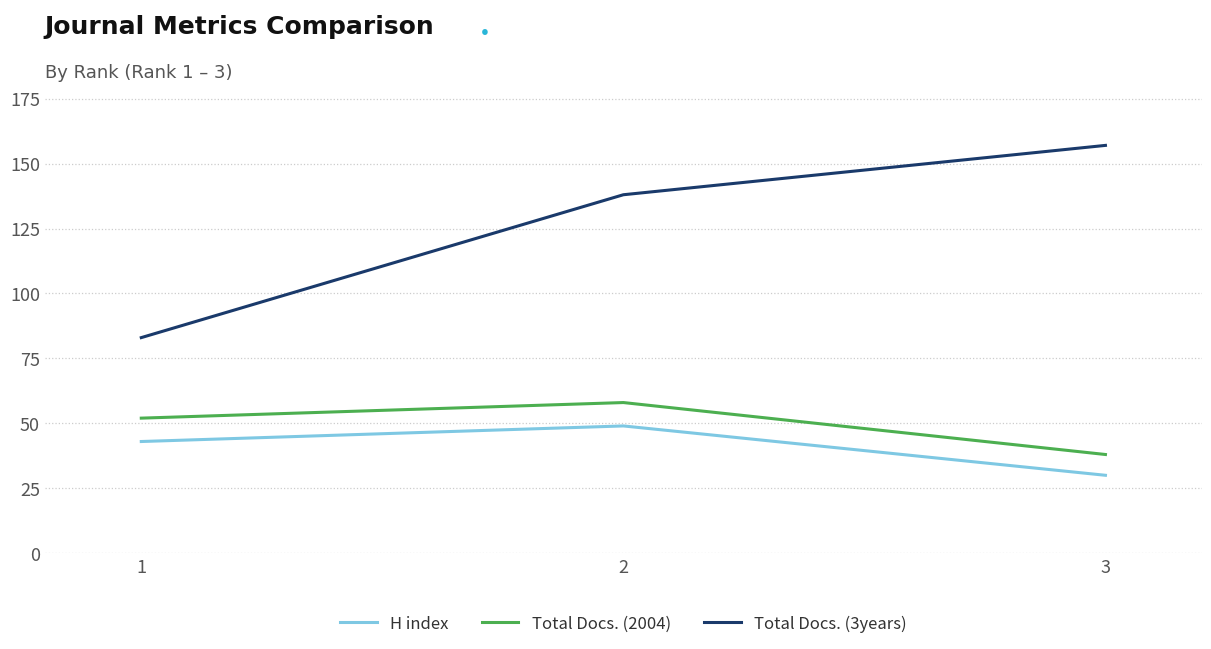

At 2, list the series in order from largest to smallest.

Total Docs. (3years), Total Docs. (2004), H index